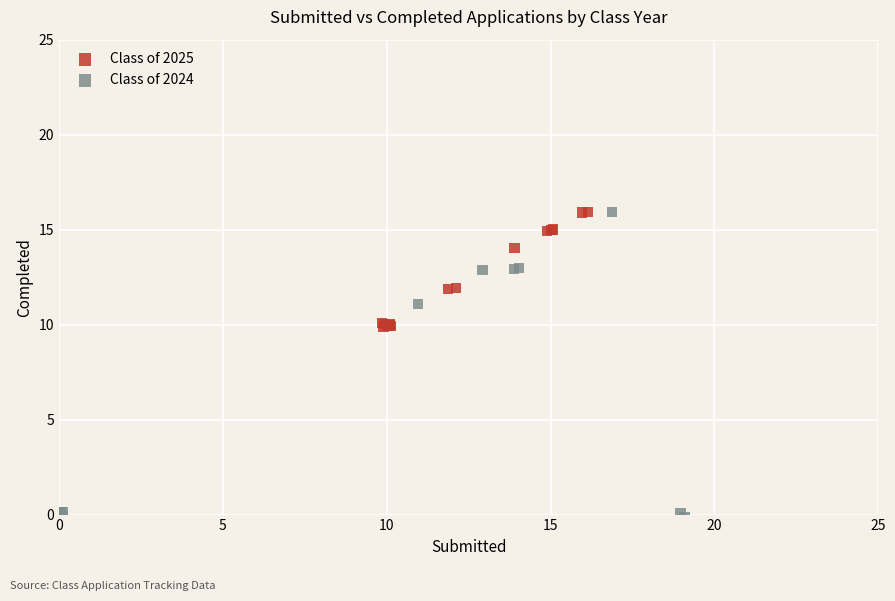

Which series has the largest Y range (max minus min)?

Class of 2024